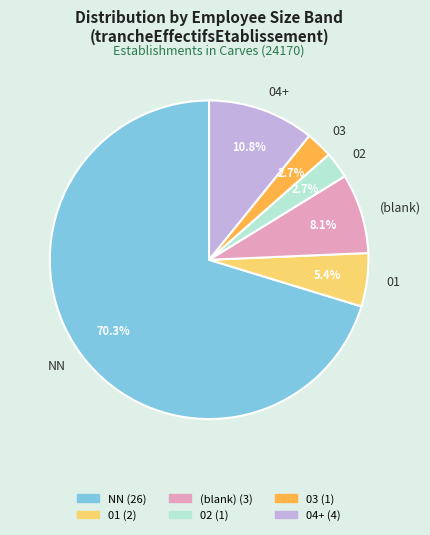

What is the ratio of the value at 01 to the value at 03?

2.0